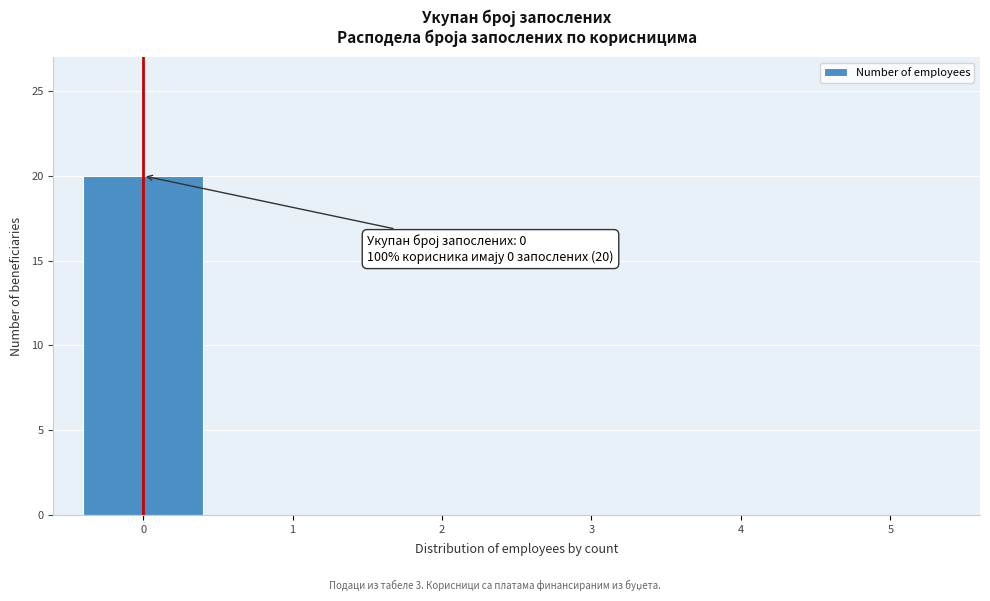

Reading left to right, extract all data points from this chart.

0=20	1=0	2=0	3=0	4=0	5=0